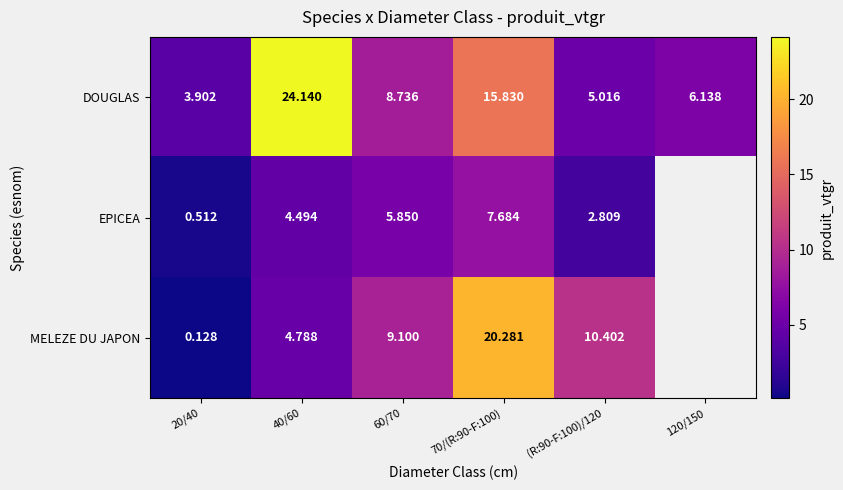

At how many categories does at least one series exceed 16?

2